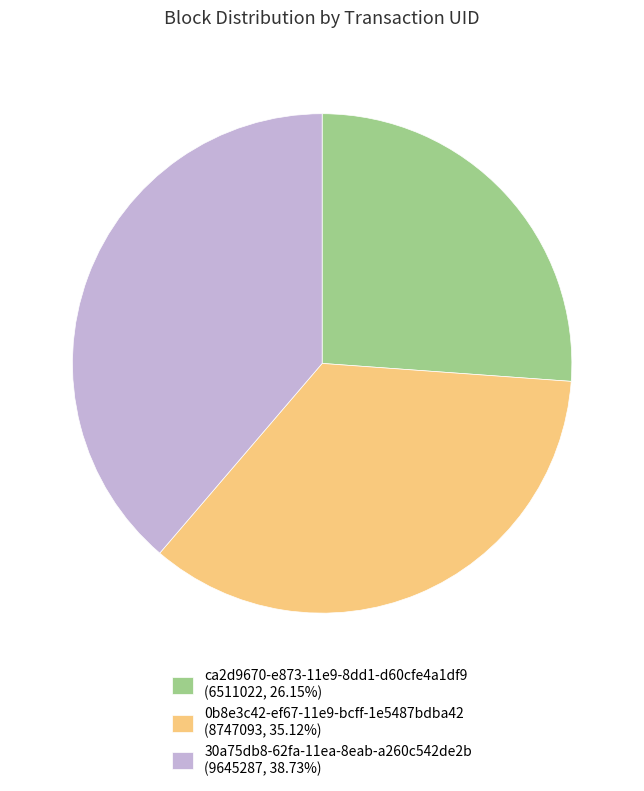

The 0b8e3c42-ef67-11e9-bcff-1e5487bdba42 slice represents 30% of the pie. True or false?

False